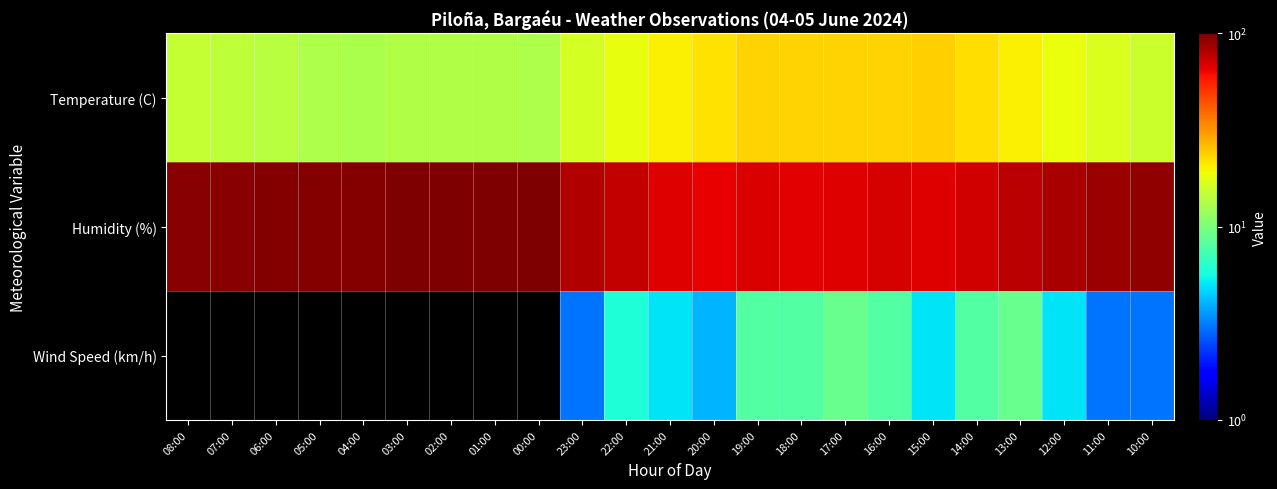

Reading left to right, list all the values displayed in this chart.

Temperature (C): 08:00=15.1	07:00=14.5	06:00=14.0	05:00=13.2	04:00=13.0	03:00=13.4	02:00=13.5	01:00=13.4	00:00=13.3	23:00=16.5	22:00=18.4	21:00=20.4	20:00=21.7	19:00=23.3	18:00=23.4	17:00=23.5	16:00=23.5	15:00=23.8	14:00=22.2	13:00=20.5	12:00=18.7	11:00=17.1	10:00=15.6
Humidity (%): 08:00=95.0	07:00=96.0	06:00=97.0	05:00=97.0	04:00=98.0	03:00=99.0	02:00=99.0	01:00=99.0	00:00=100.0	23:00=82.0	22:00=75.0	21:00=68.0	20:00=66.0	19:00=69.0	18:00=67.0	17:00=68.0	16:00=70.0	15:00=68.0	14:00=72.0	13:00=78.0	12:00=84.0	11:00=89.0	10:00=93.0
Wind Speed (km/h): 08:00=0.0	07:00=0.0	06:00=0.0	05:00=0.0	04:00=0.0	03:00=0.0	02:00=0.0	01:00=0.0	00:00=0.0	23:00=3.0	22:00=6.0	21:00=5.0	20:00=4.0	19:00=8.0	18:00=8.0	17:00=9.0	16:00=8.0	15:00=5.0	14:00=8.0	13:00=9.0	12:00=5.0	11:00=3.0	10:00=3.0